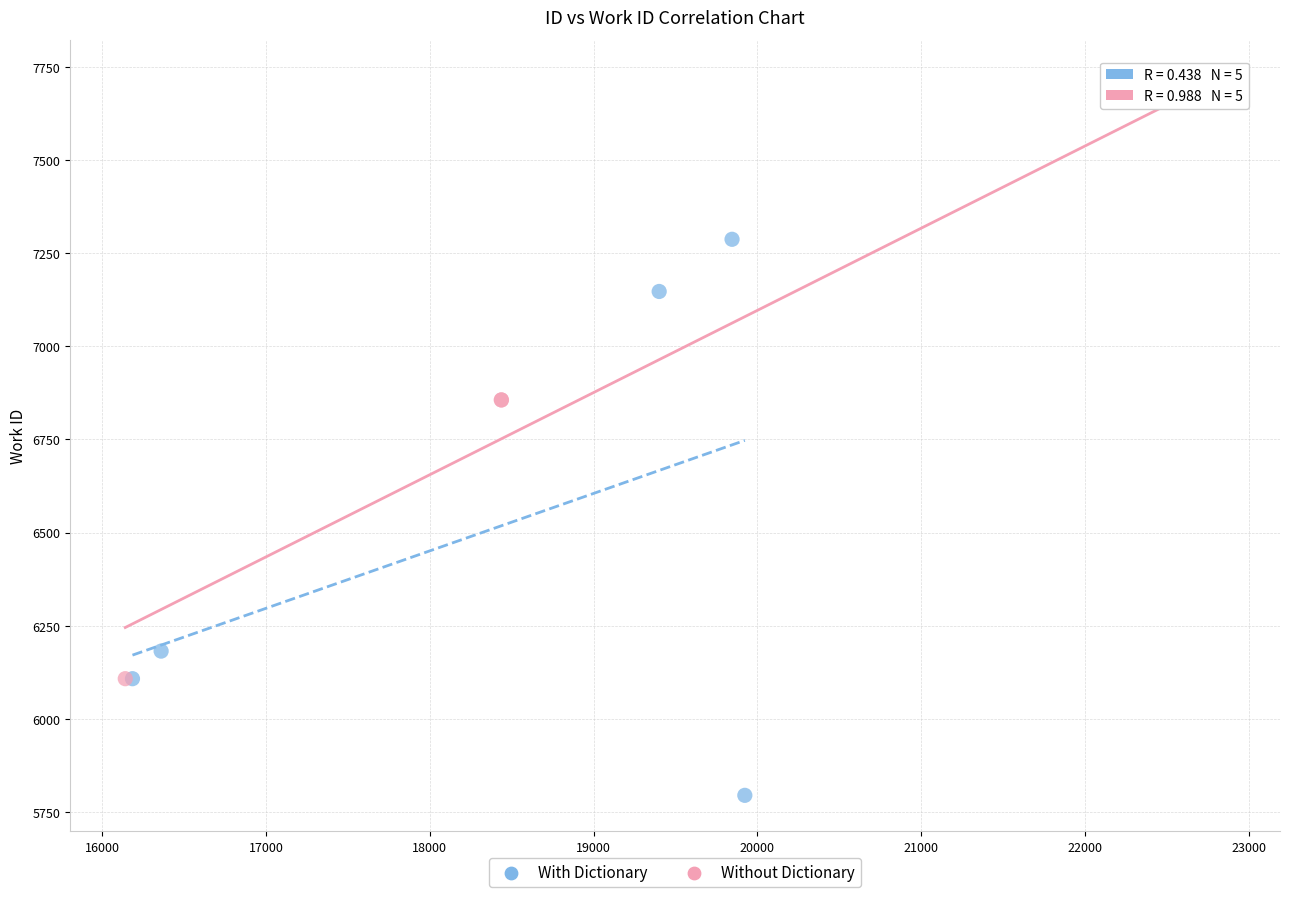

Which series reaches the maximum Y coordinate?

Without Dictionary